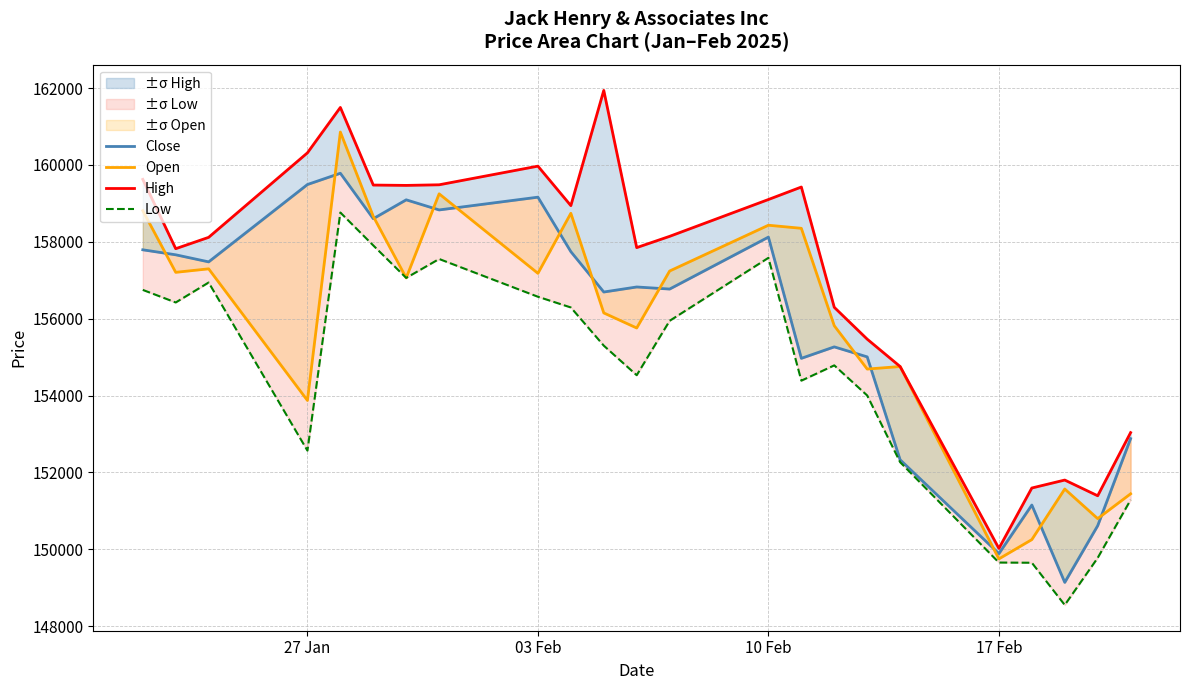

What is the greatest value displayed?

161938